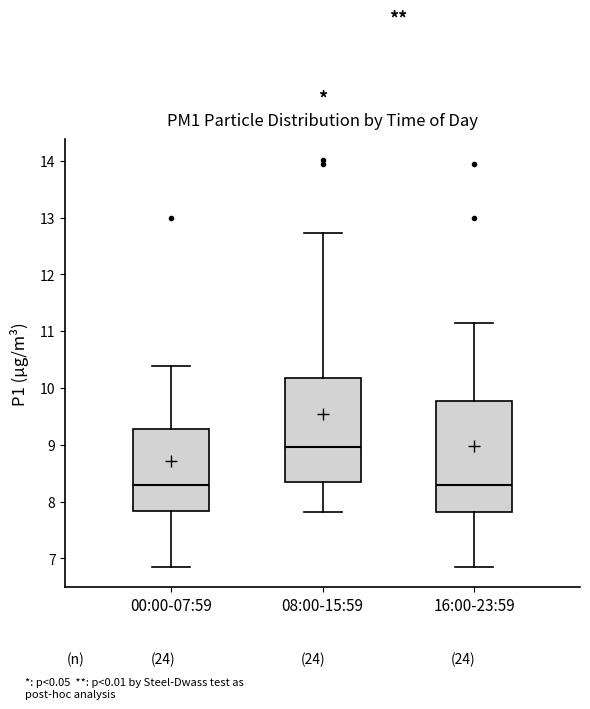

Reading left to right, transcribe this box plot: for each box, give where its median line is, the range the box spans, and where its two whiskers end, as read against the y-axis. The values are not printed on the chart, so give them approximately, as read against the axis.

00:00-07:59: median 8.3, box 7.8 to 9.3, whiskers 6.9 to 10.4
08:00-15:59: median 9.0, box 8.4 to 10.2, whiskers 7.8 to 12.7
16:00-23:59: median 8.3, box 7.8 to 9.8, whiskers 6.9 to 11.2